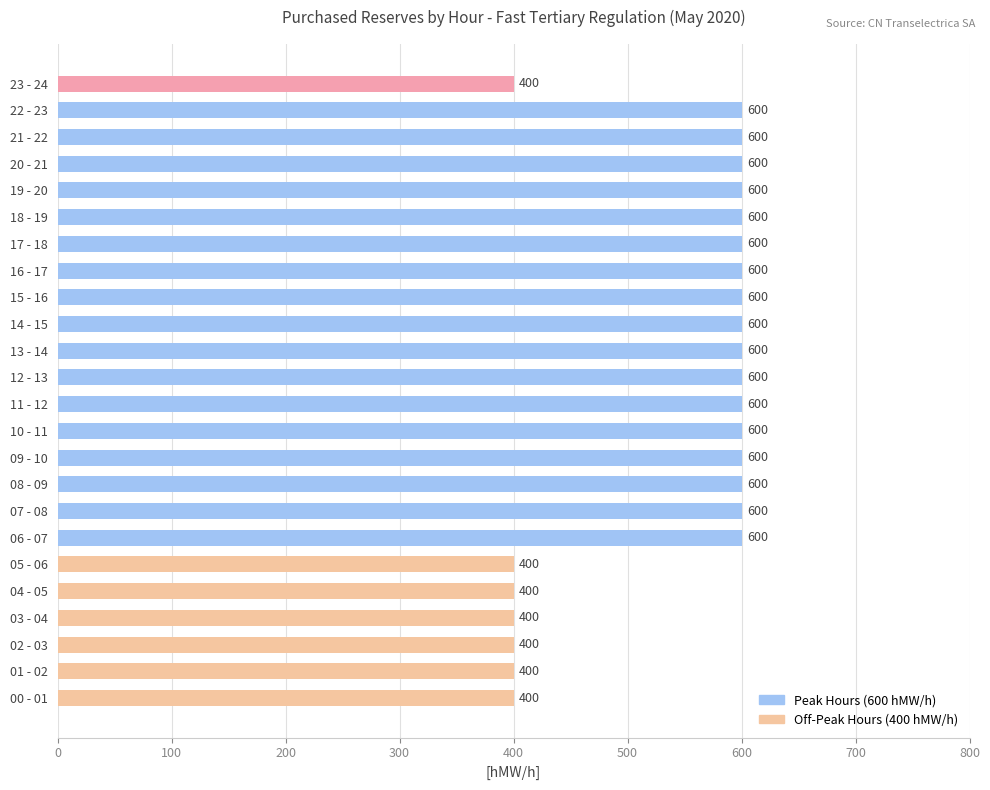

The value at 05 - 06 is 243. True or false?

False